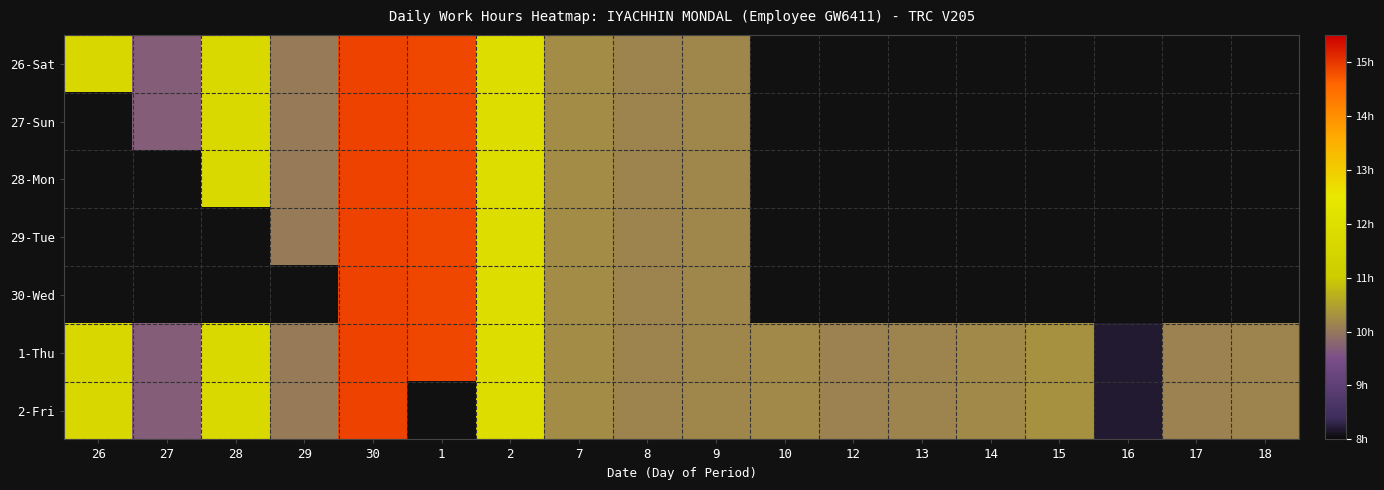

Between 8 and 17, which series saw the biggest shift?

26-Sat